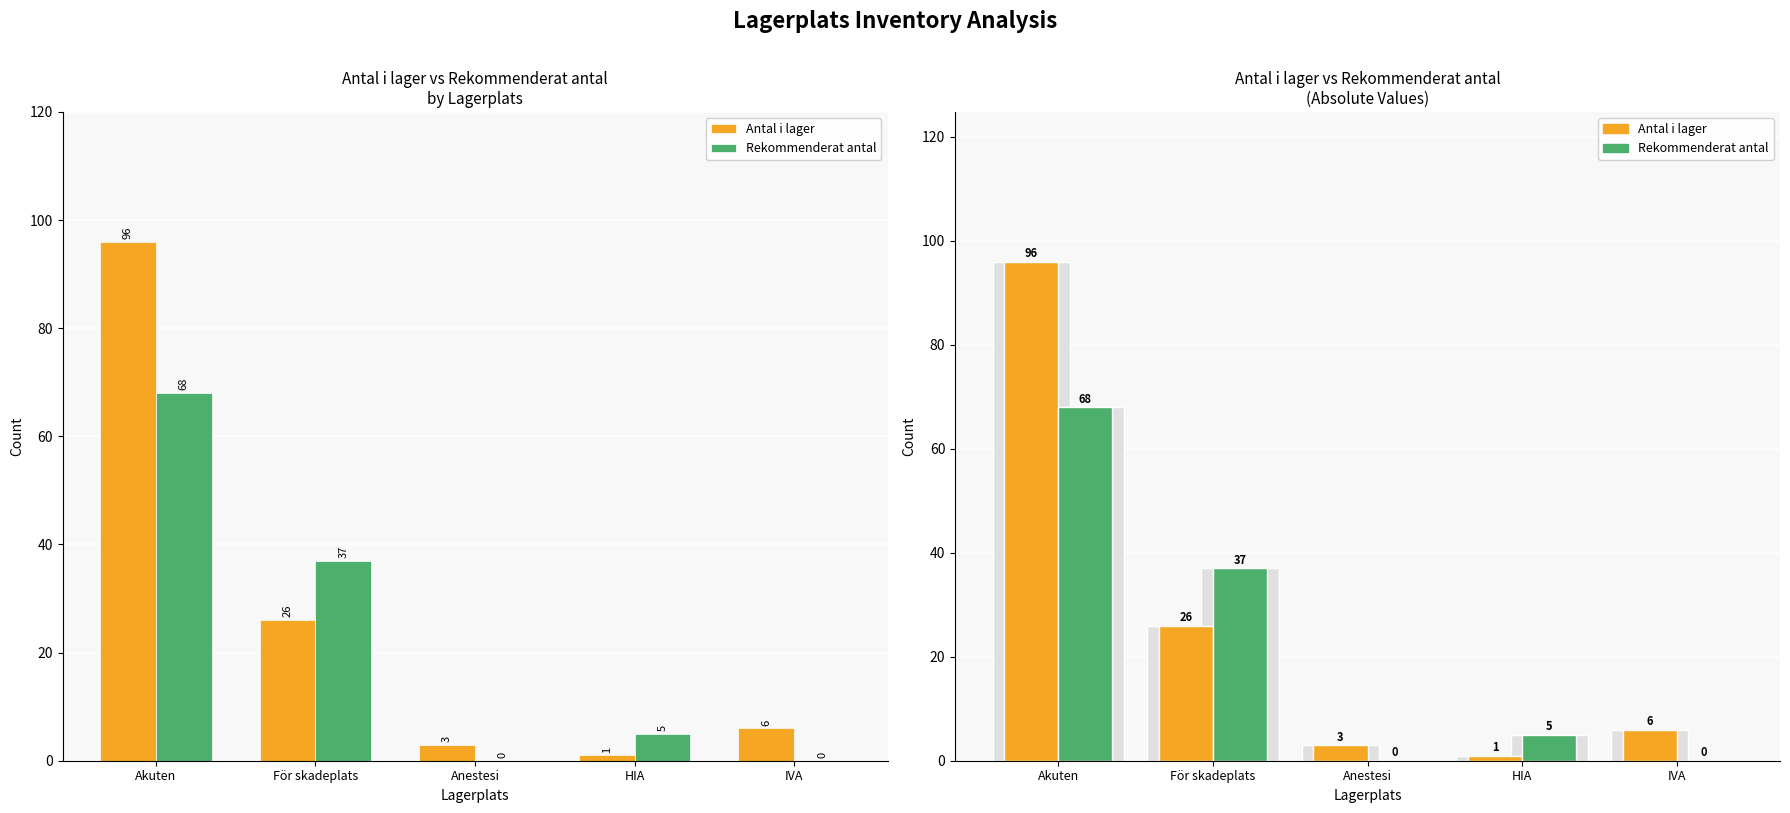

What is the lowest value of the Antal i lager series?

1